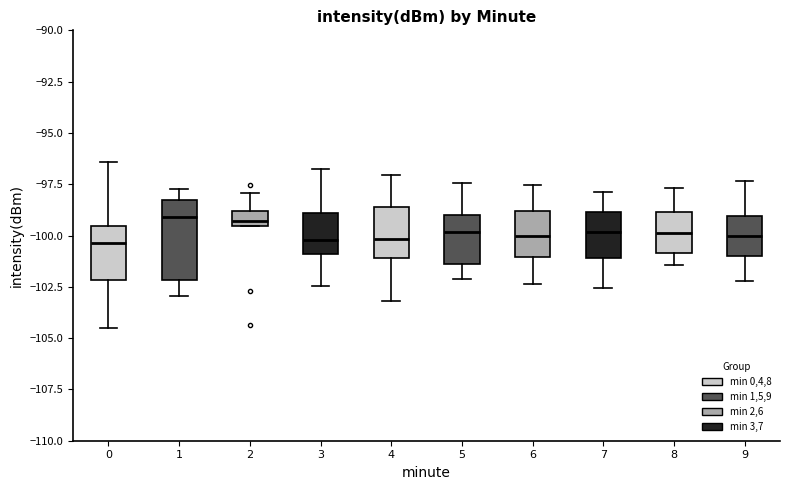

Where does the upper whisker of the box at x = 4 end on the y-axis? The values are not printed on the chart, so give them approximately, as read against the axis.

-97.0